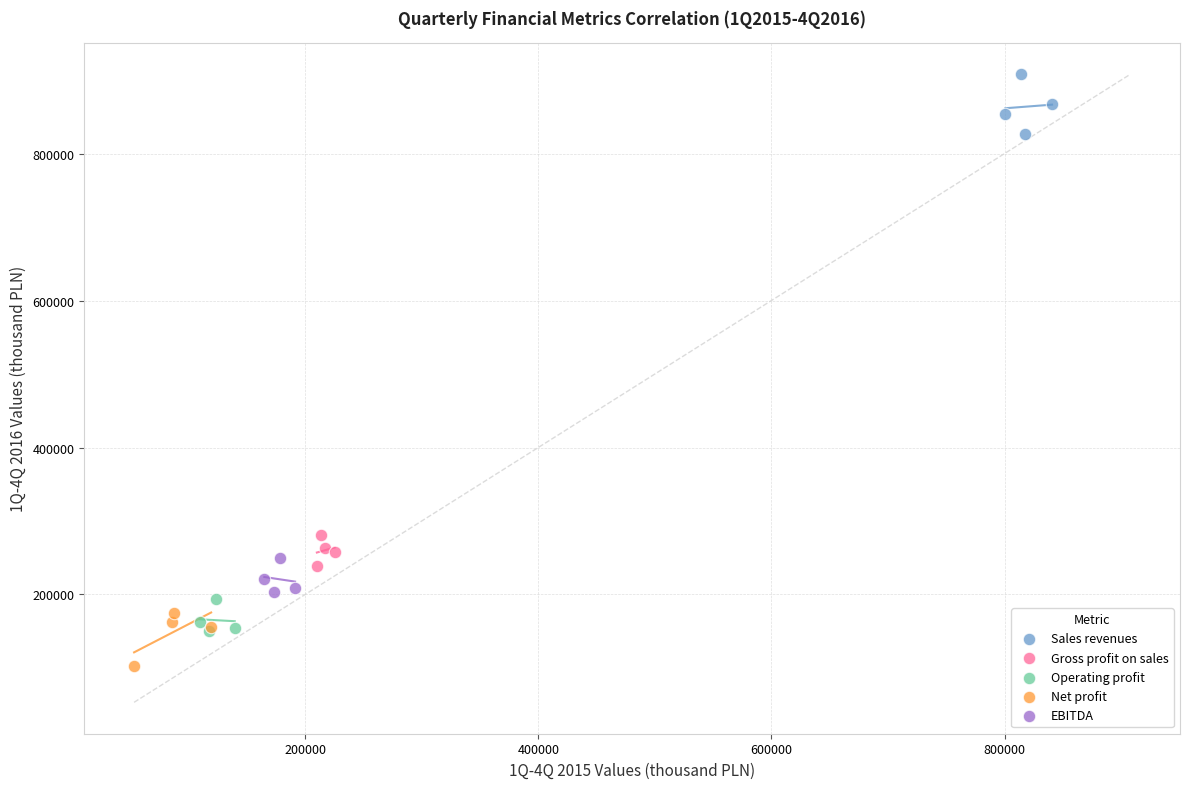

Which series has the widest spread of Y values?

Sales revenues